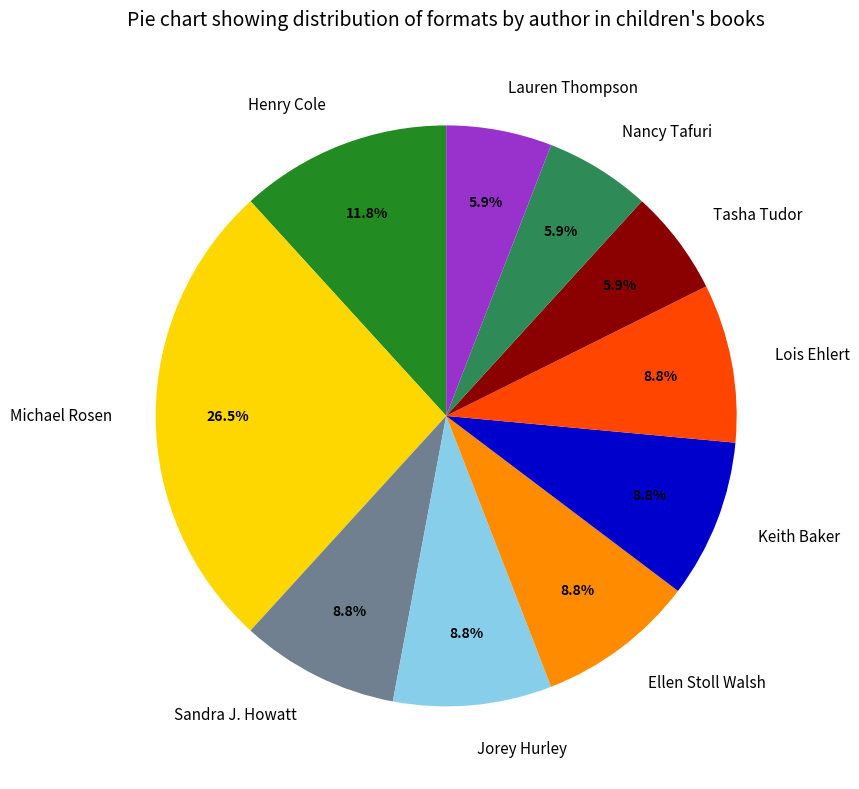

Which slice is the largest?

Michael Rosen